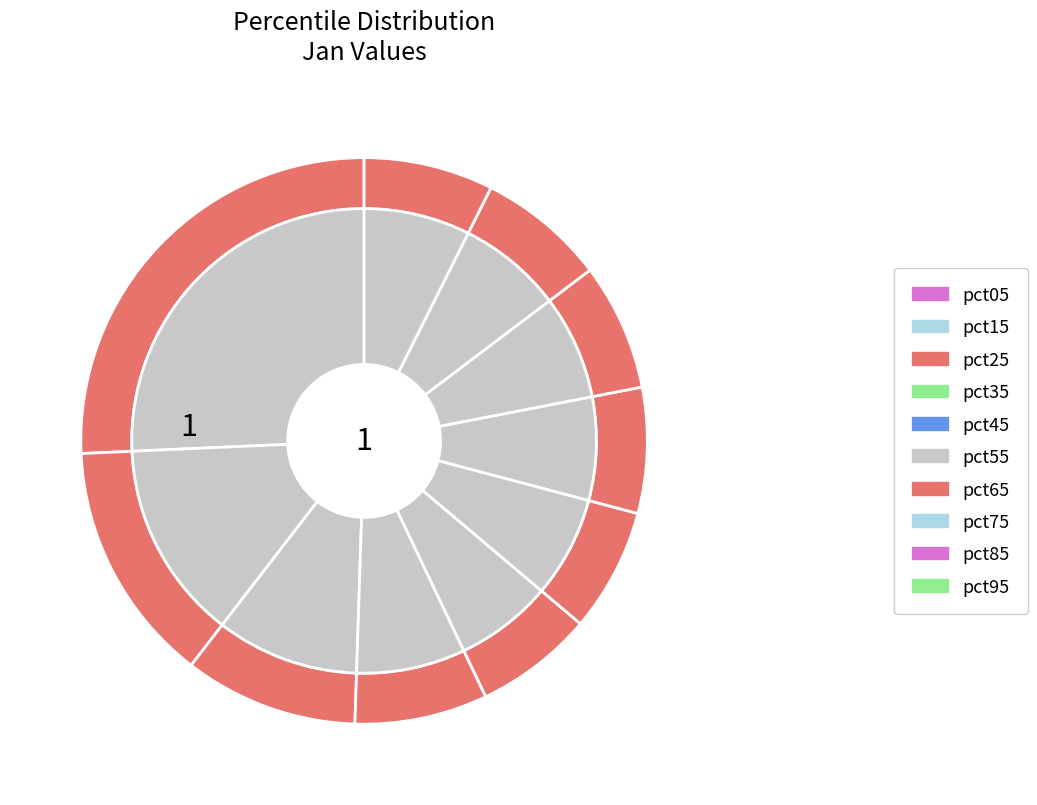

How many segments does this pie chart have?

10